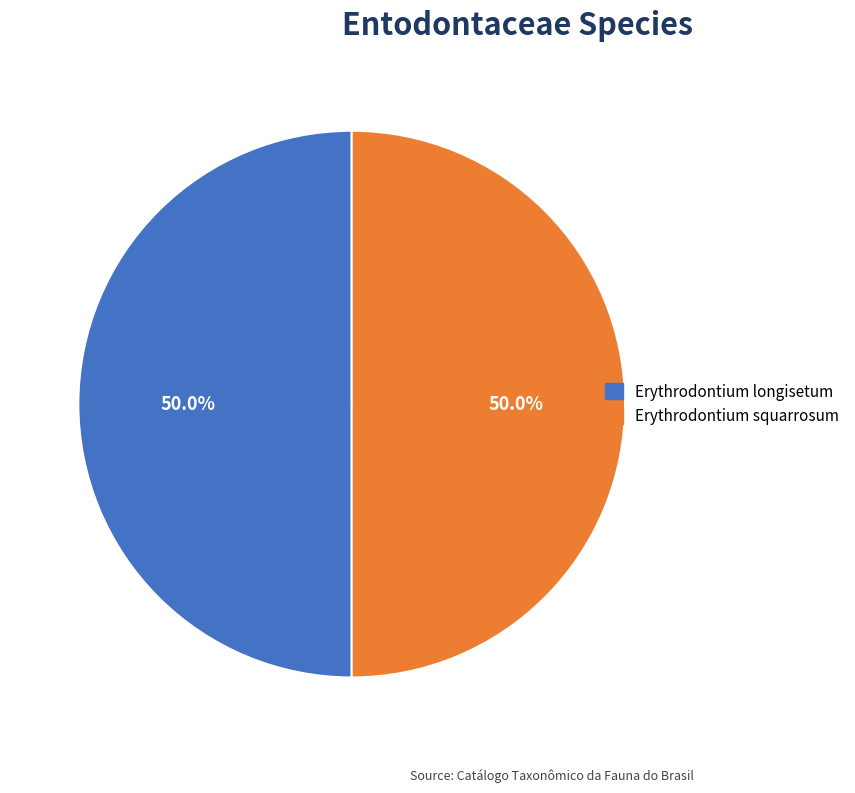

What percentage is the Erythrodontium longisetum slice, to the nearest percent?

50%